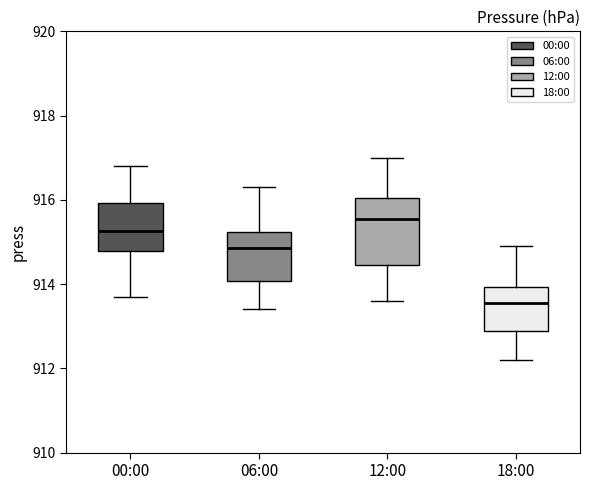

Reading left to right, read every box against the y-axis: the position of its median line, the range the box covers, and the ends of its whiskers. The values are not printed on the chart, so give them approximately, as read against the axis.

00:00: median 915.2, box 914.8 to 916.0, whiskers 913.8 to 916.8
06:00: median 914.8, box 914.0 to 915.2, whiskers 913.4 to 916.4
12:00: median 915.6, box 914.4 to 916.0, whiskers 913.6 to 917.0
18:00: median 913.6, box 912.8 to 914.0, whiskers 912.2 to 915.0